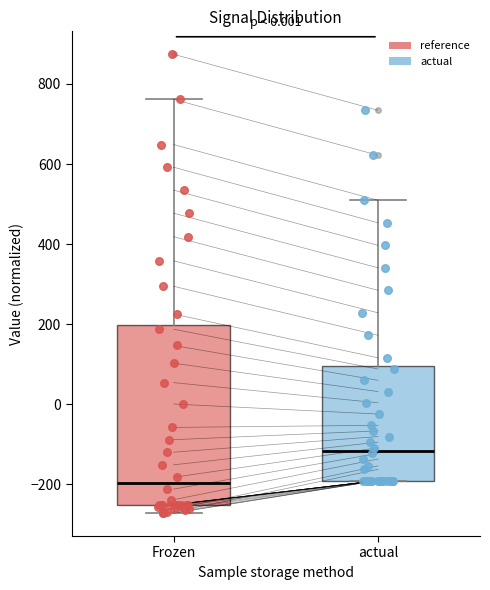

Which box has the highest median line?

actual